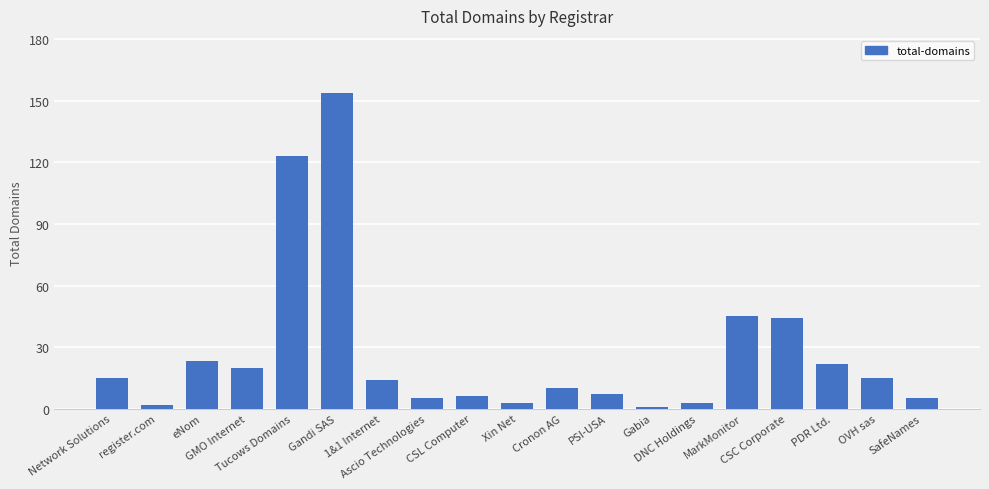

What is the minimum value shown in the chart?

1